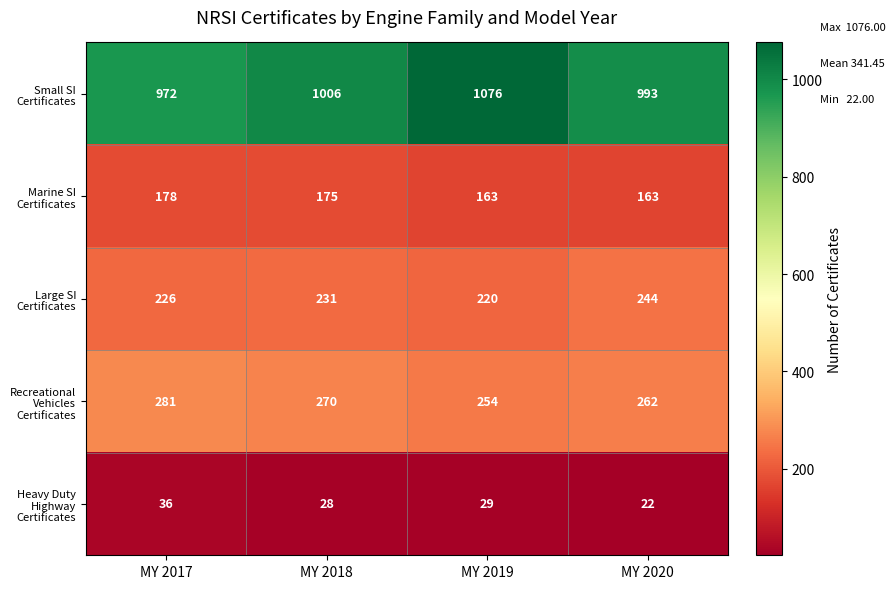

How many data points in Small SI Certificates are less than 1006?

2